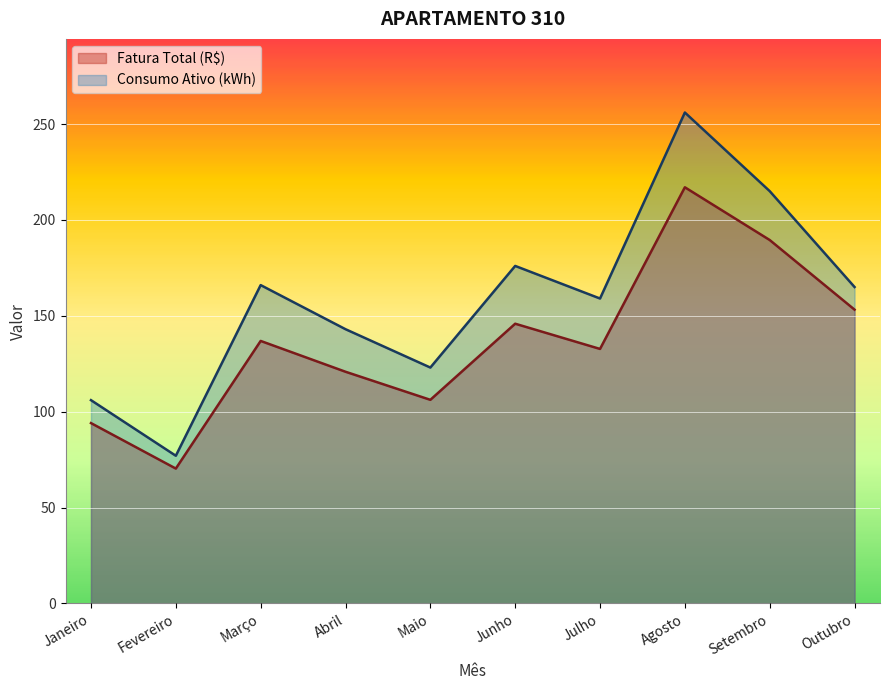

How many data points in Consumo Ativo (kWh) are less than 165?

5